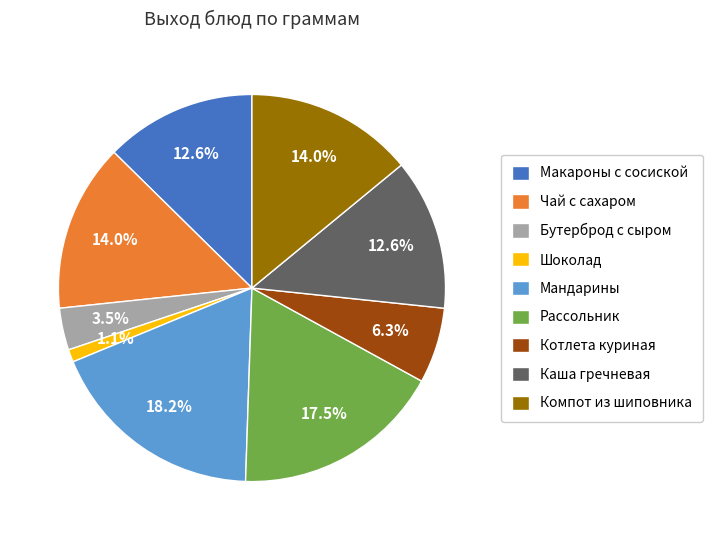

What is the largest slice in the pie chart?

Мандарины